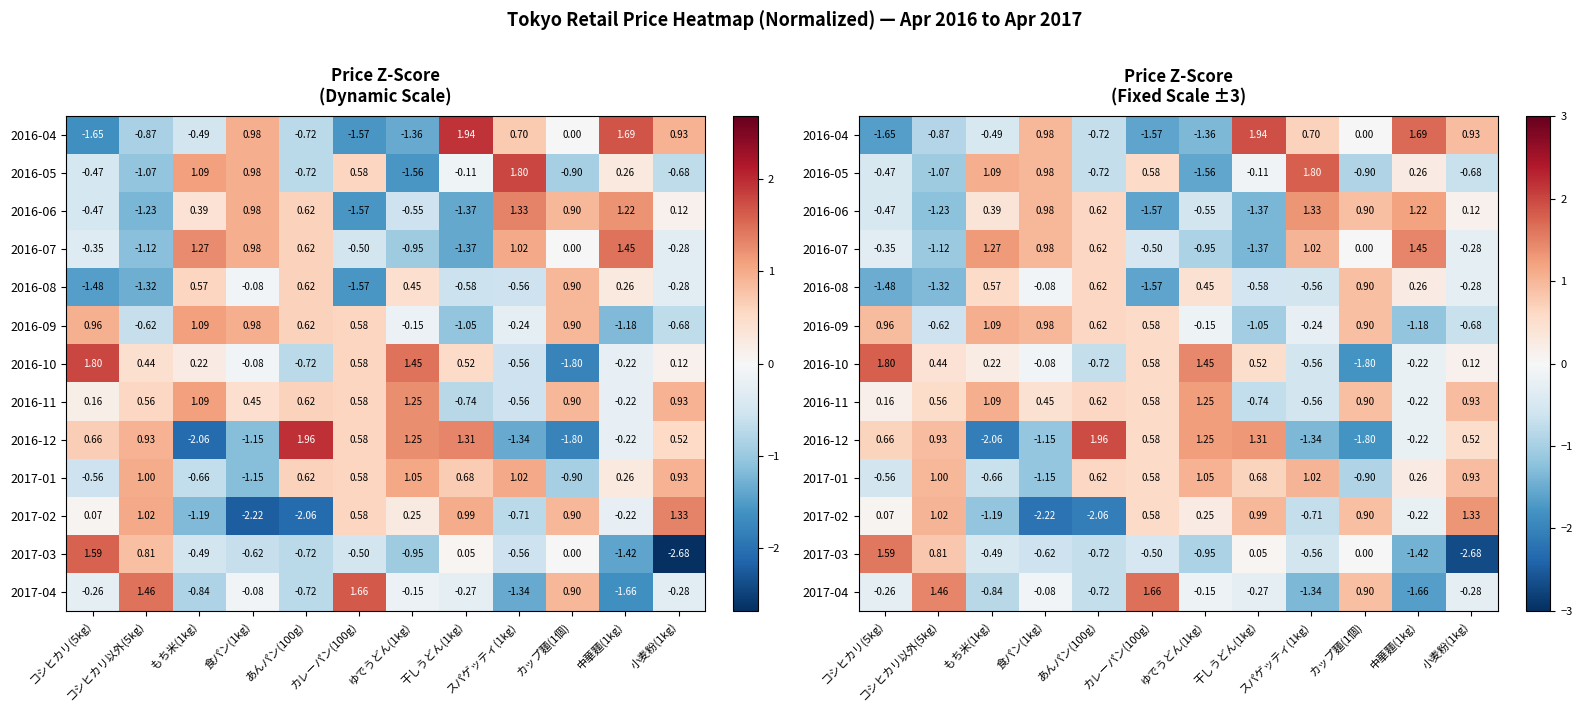

How many categories are shown in the chart?

12